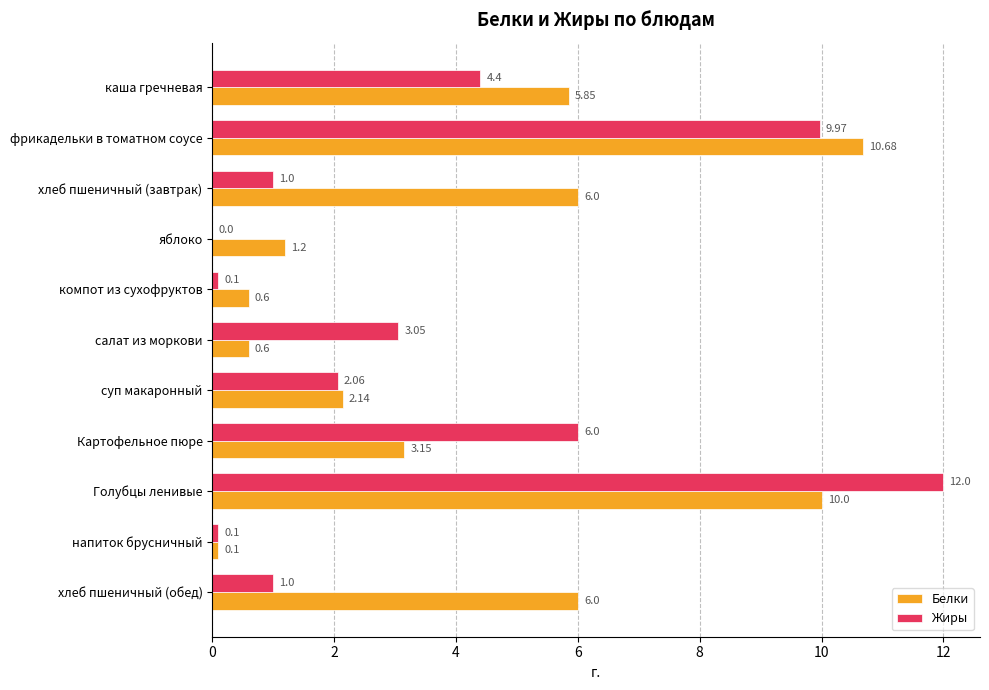

What is the sum of the Жиры values at хлеб пшеничный (завтрак) and Голубцы ленивые?

13.0